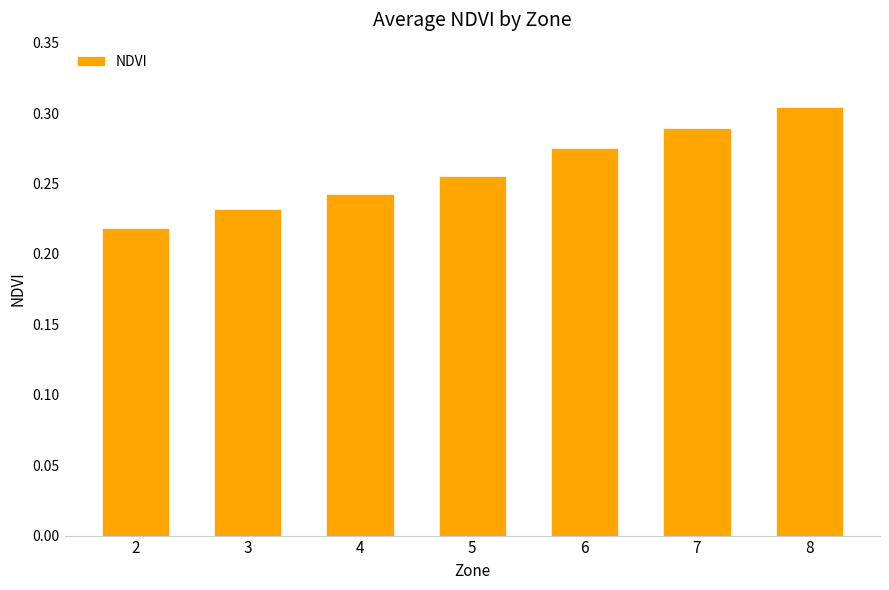

What is the sum of all values?

1.8